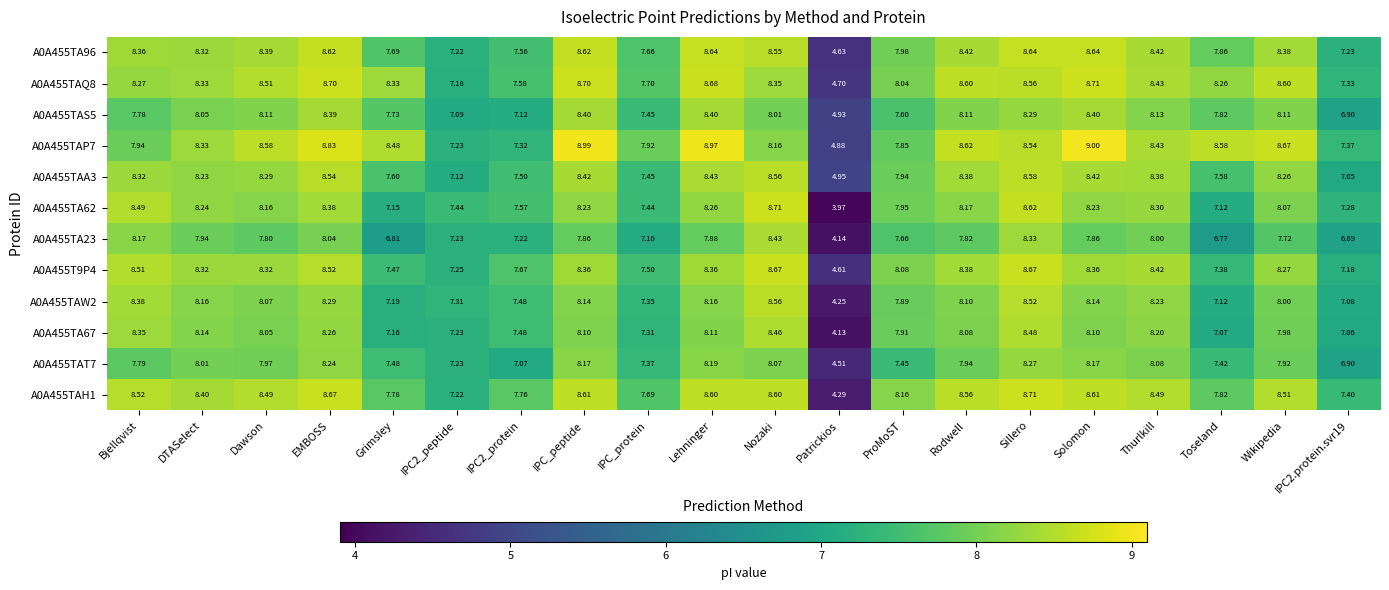

At which category is the sum across all series the highest?

Sillero